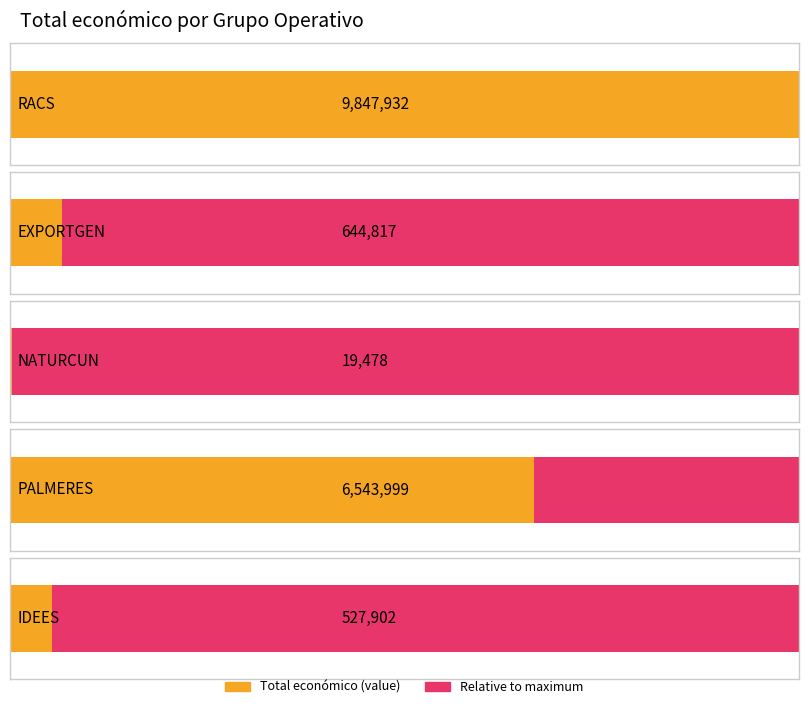

Where does the data first go above 644817?

RACS